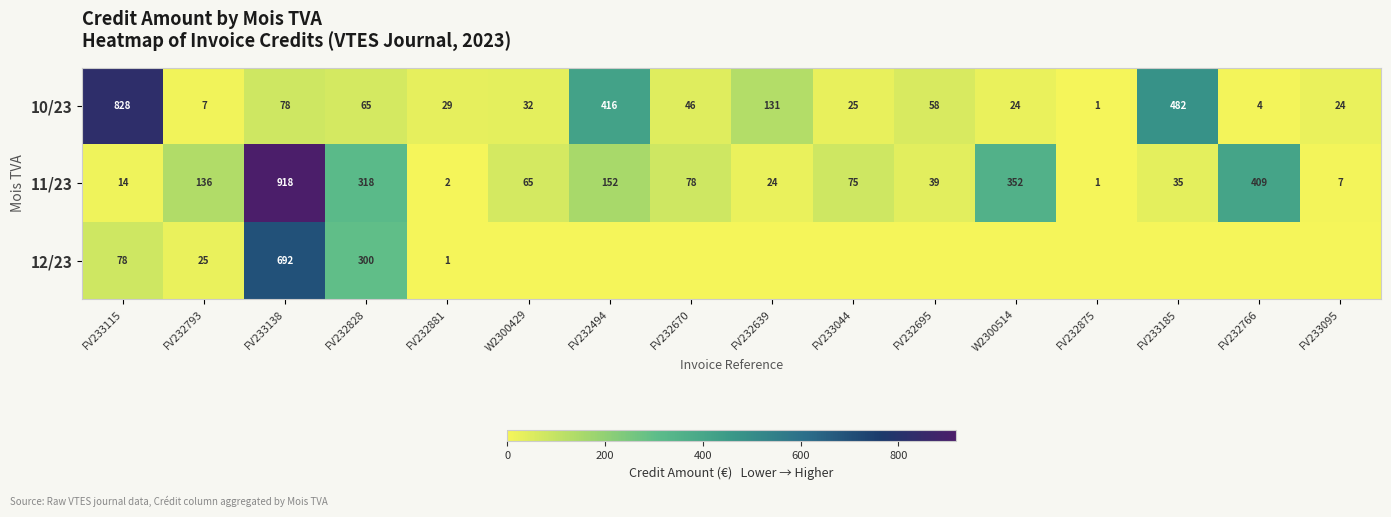

Rank the categories by 11/23 value from highest to lowest.

FV233138, FV232766, W2300514, FV232828, FV232494, FV232793, FV232670, FV233044, W2300429, FV232695, FV233185, FV232639, FV233115, FV233095, FV232881, FV232875